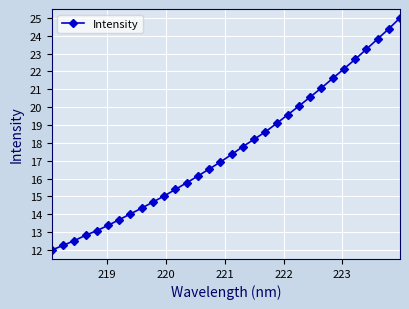

Reading right to left, transcribe all the data shown in this chart.

25.0	24.4	23.8	23.2	22.7	22.1	21.6	21.1	20.6	20.1	19.6	19.1	18.6	18.2	17.8	17.4	16.9	16.5	16.1	15.8	15.4	15.0	14.7	14.3	14.0	13.7	13.4	13.1	12.8	12.5	12.3	12.0